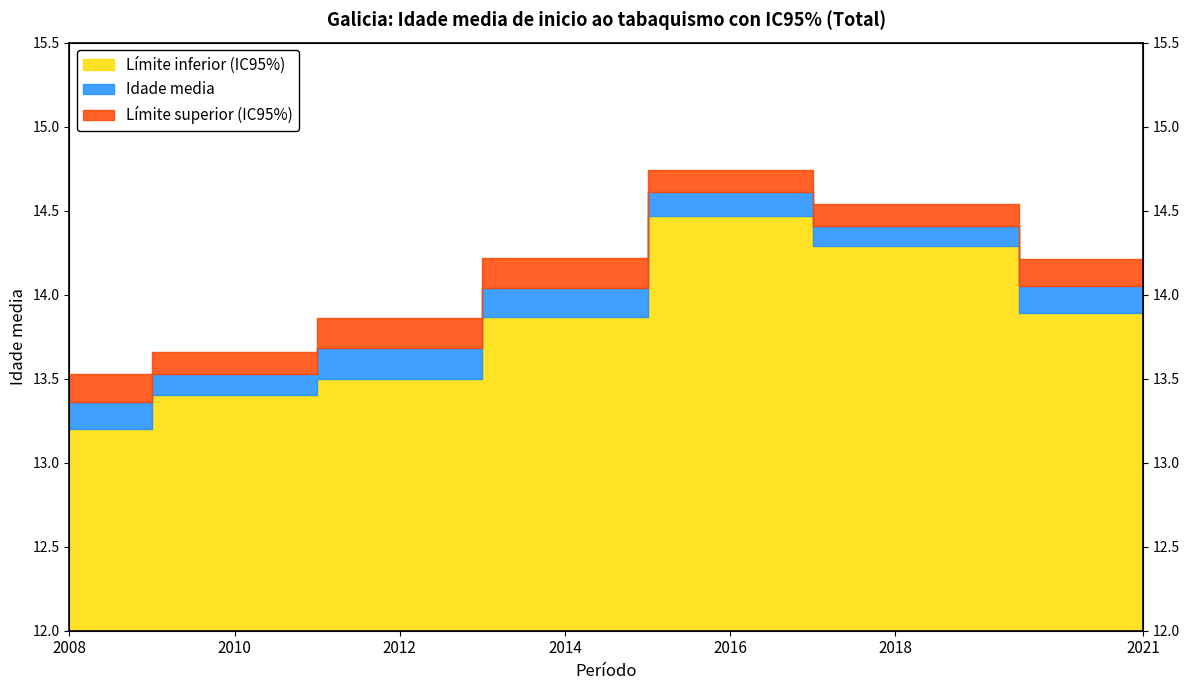

Which category has the lowest value in the Límite inferior (IC95%) series?

2008